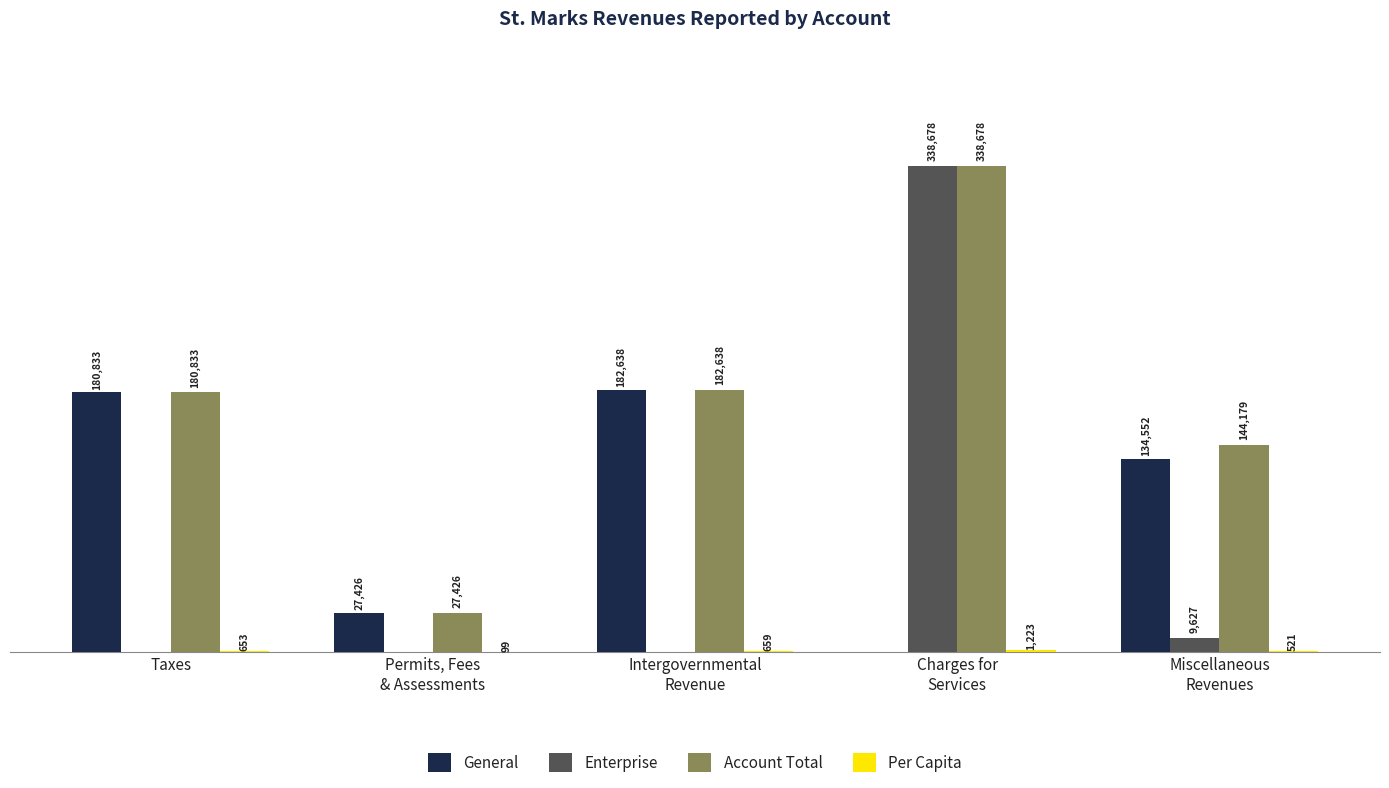

Which series has the largest total across all categories?

Account Total